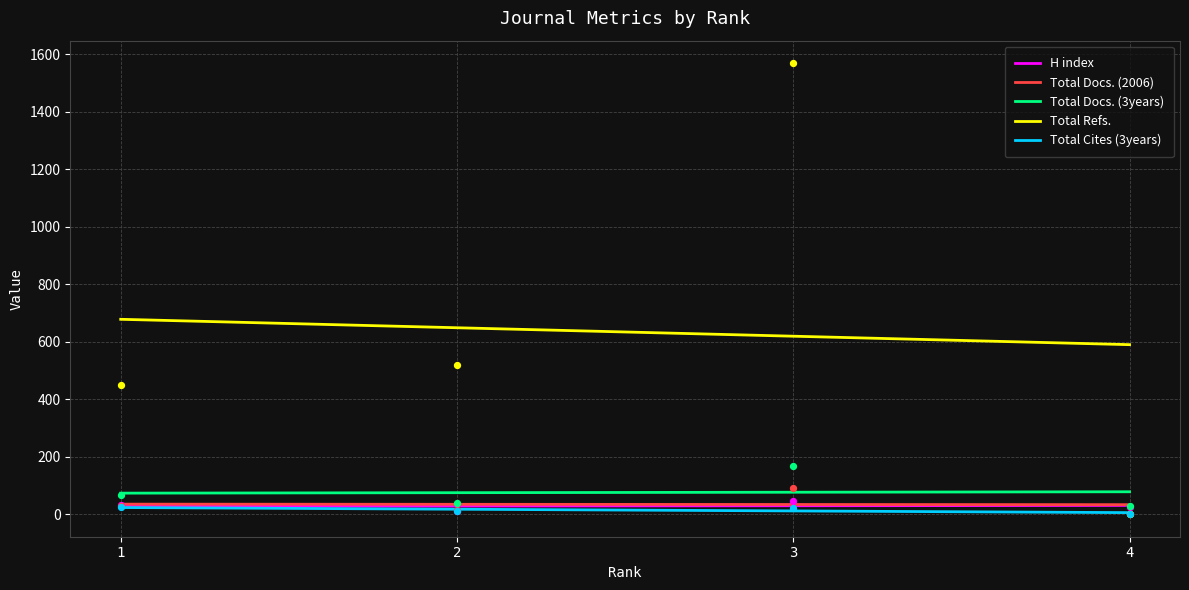

What is the total value across all series at 4?

54